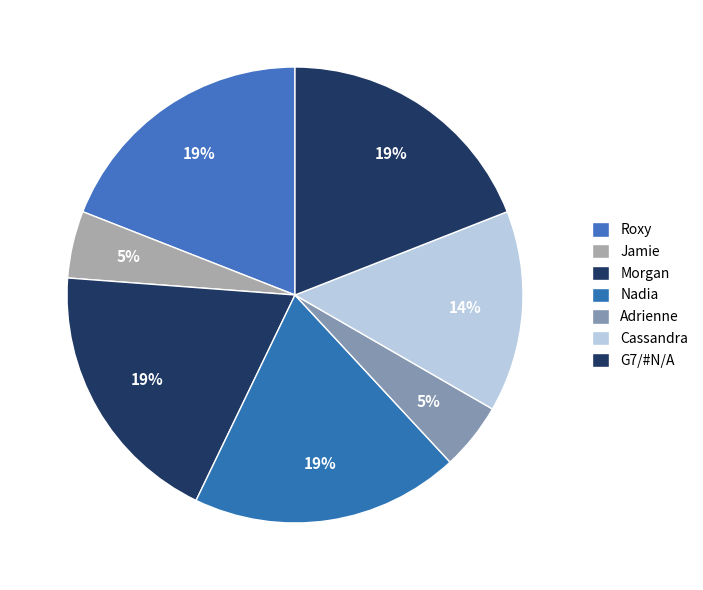

Count the number of slices in the pie.

7